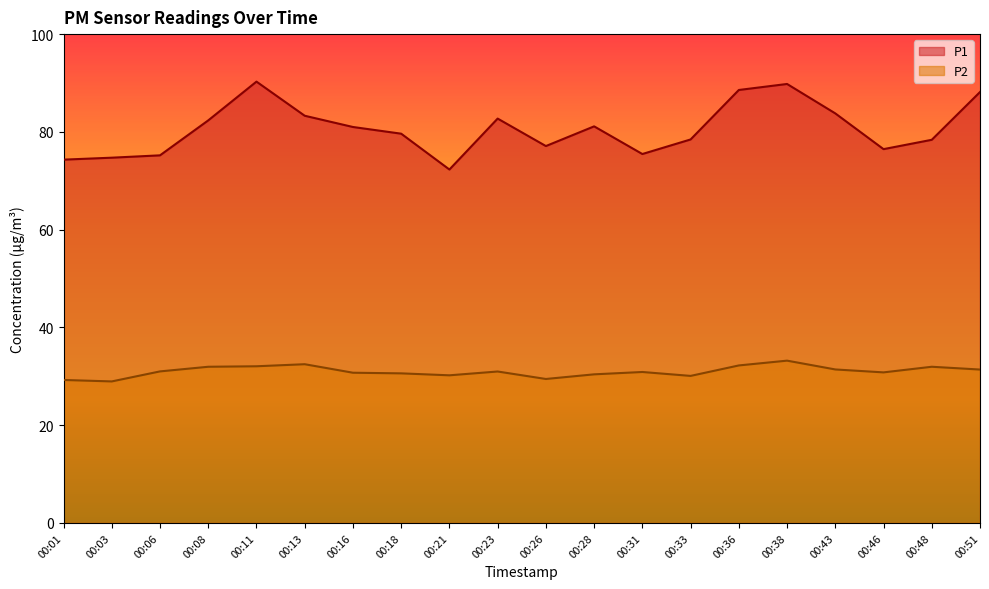

What is the spread (max minus min) of values at 00:16?

50.3